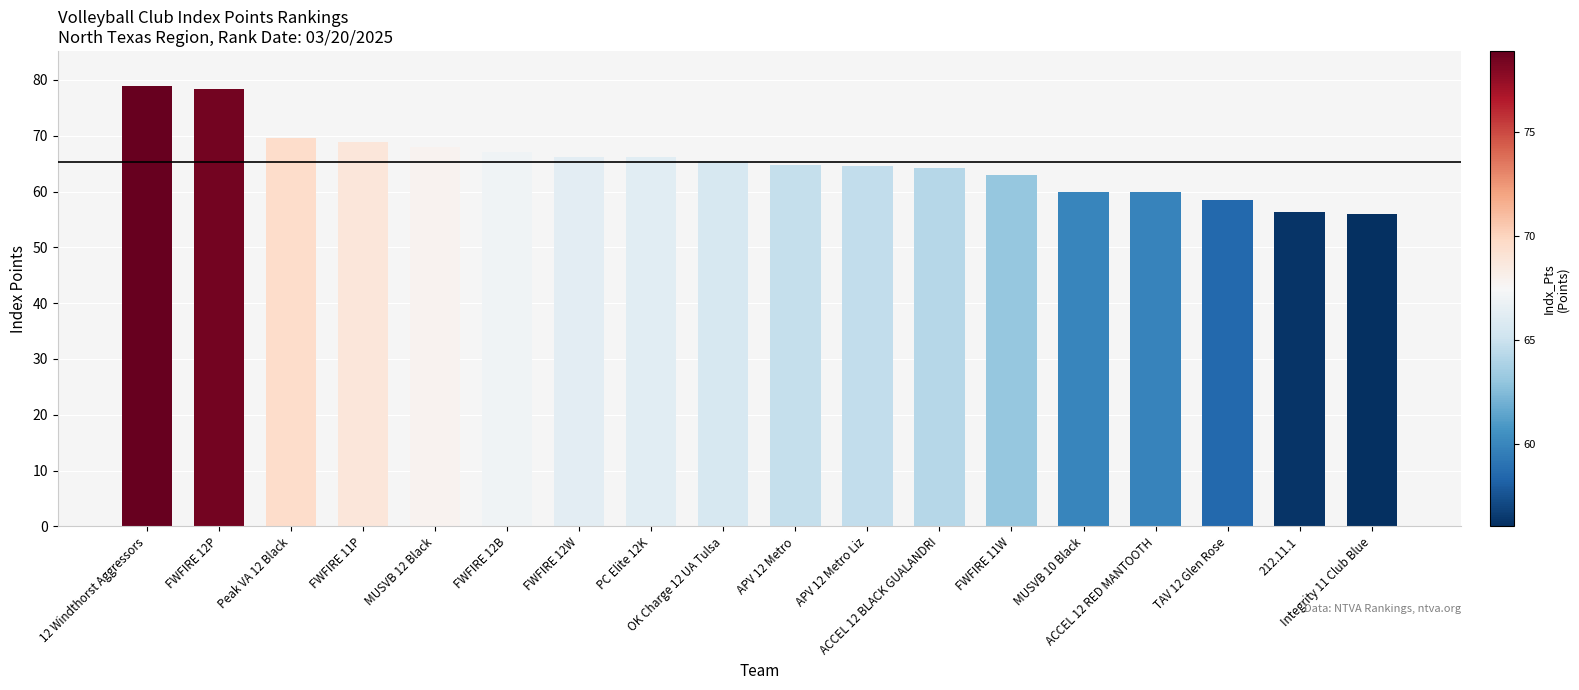

What is the value of the 18th bar from the left?

56.1